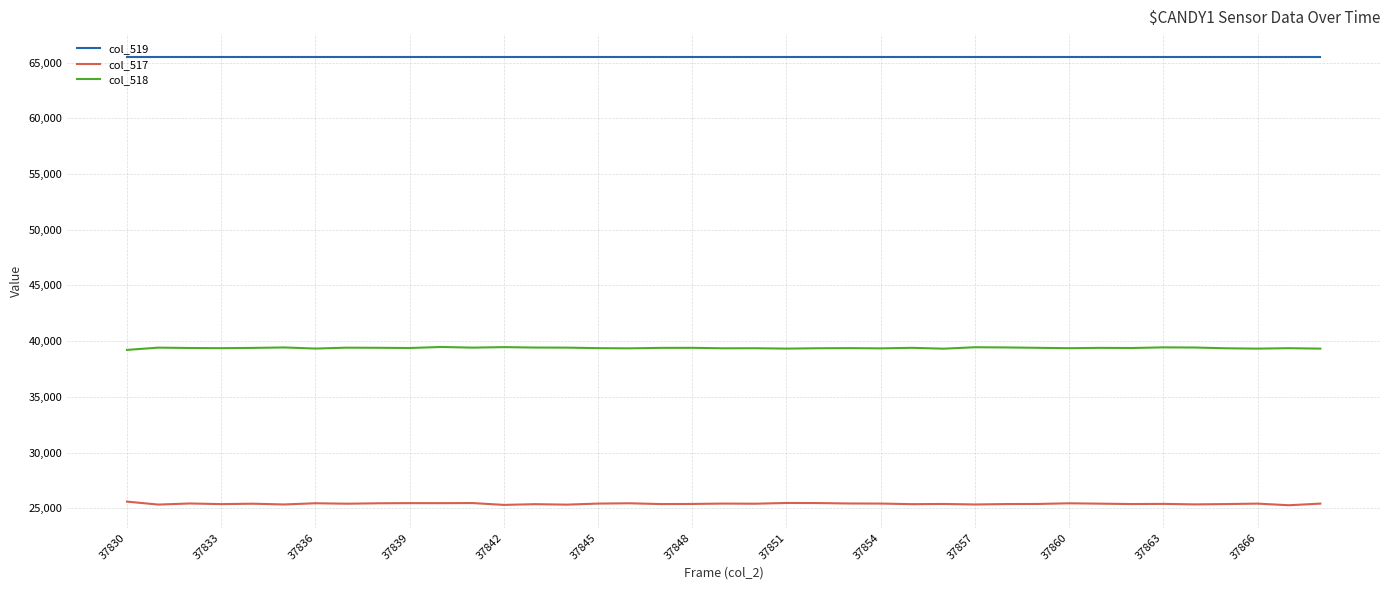

What is the greatest value displayed?

65535